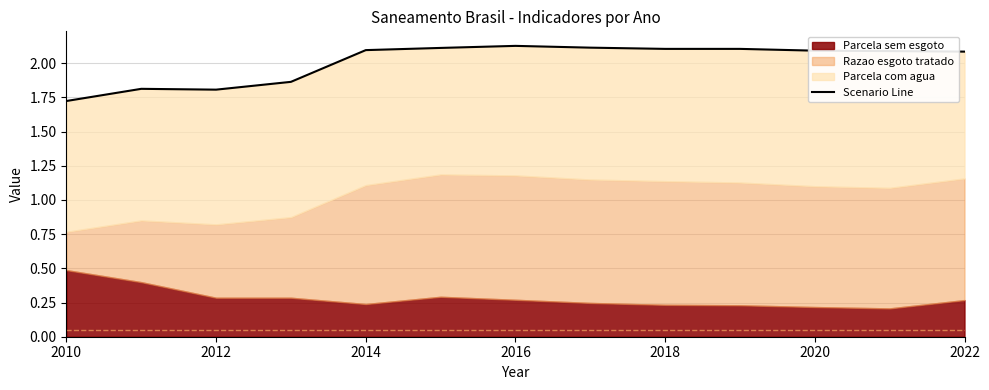

The value at 2020 is 1.0. True or false?

False